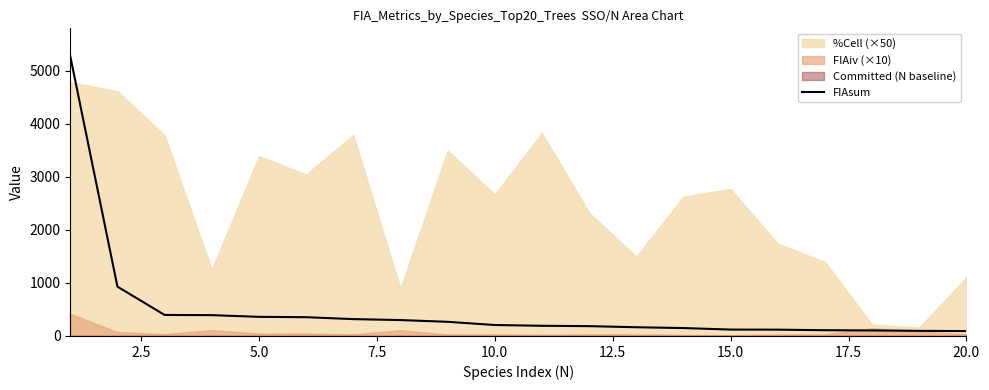

The value of FIAsum at 5.0 is 360.7. True or false?

True